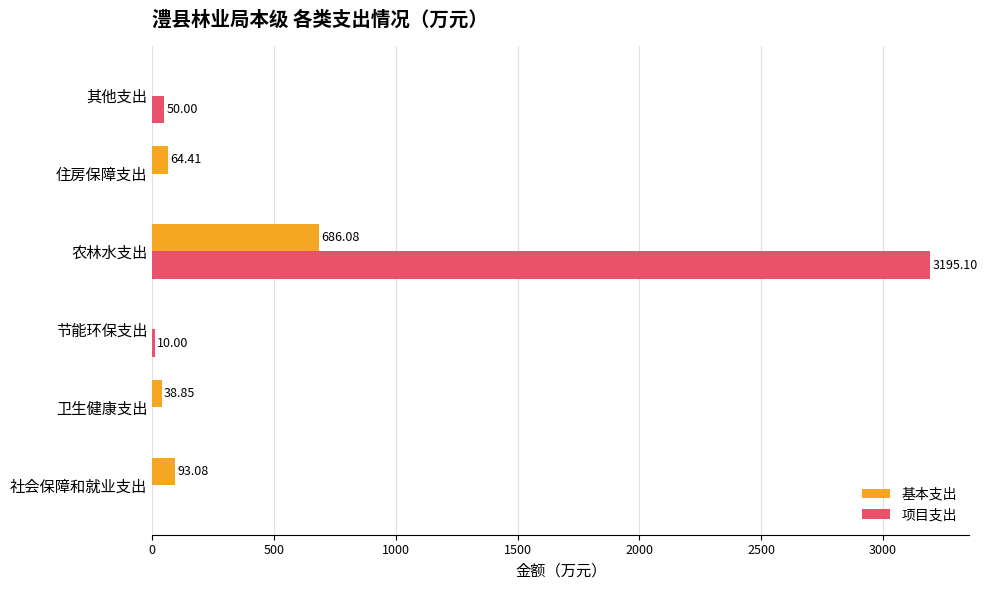

At which category does the chart reach its peak across all series?

农林水支出